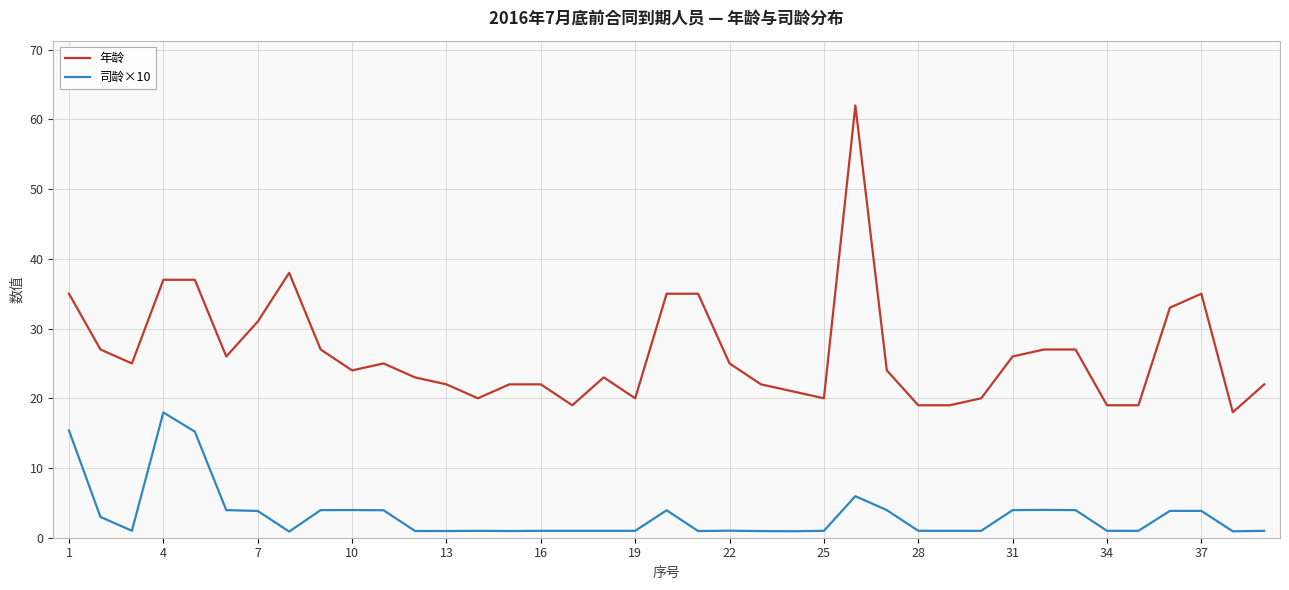

Which series has the largest total across all categories?

年龄